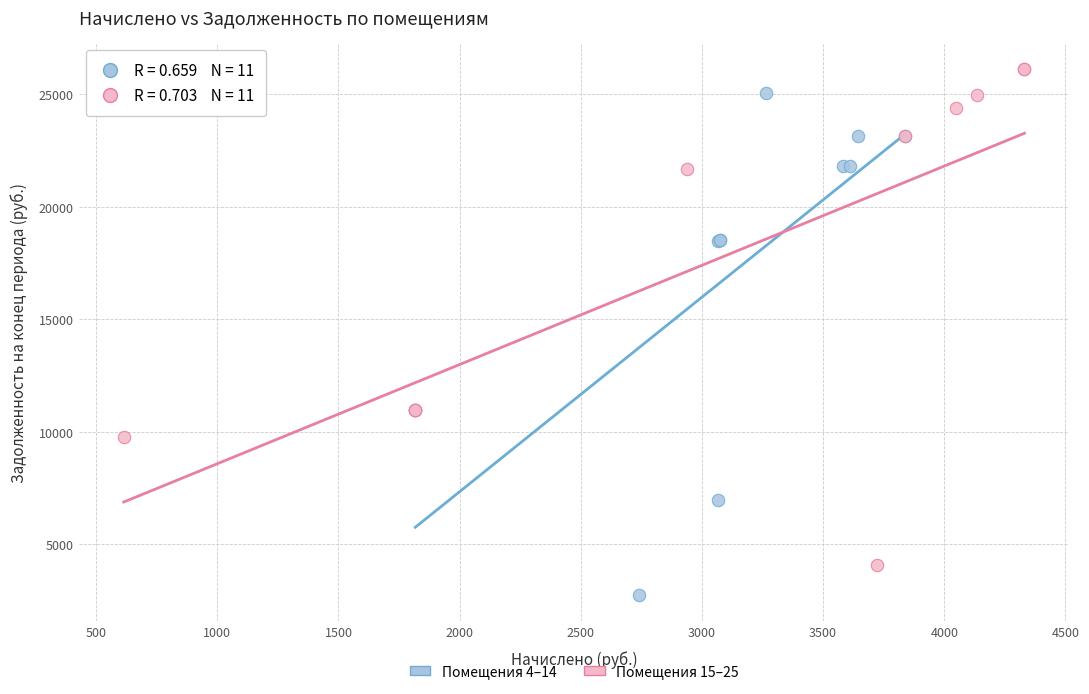

Which series has the largest Y range (max minus min)?

Помещения 4–14